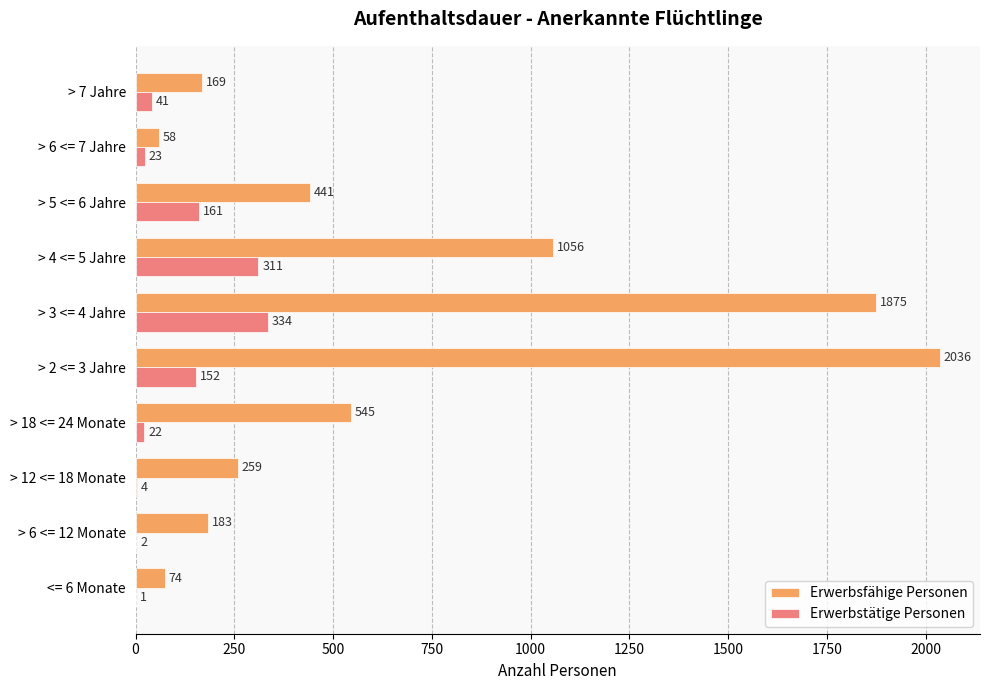

What are all the series names shown in the legend?

Erwerbsfähige Personen, Erwerbstätige Personen